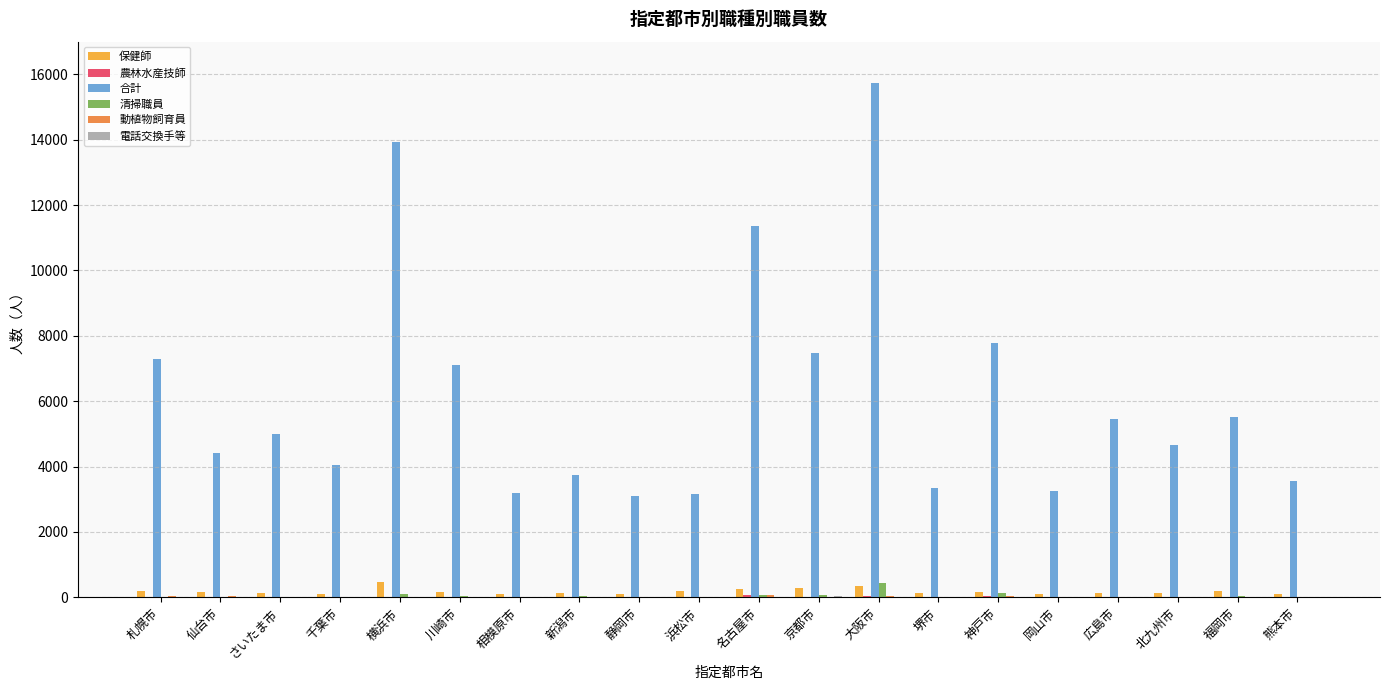

How many categories are shown in the chart?

20